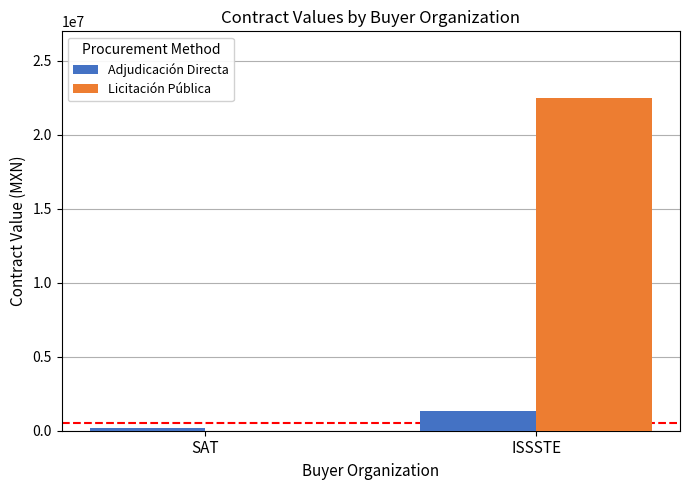

At which category does the chart reach its peak across all series?

ISSSTE